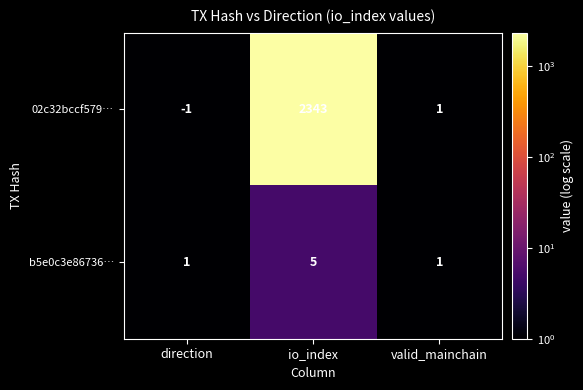

Rank the series by their maximum value, from highest to lowest.

02c32bccf579…, b5e0c3e86736…